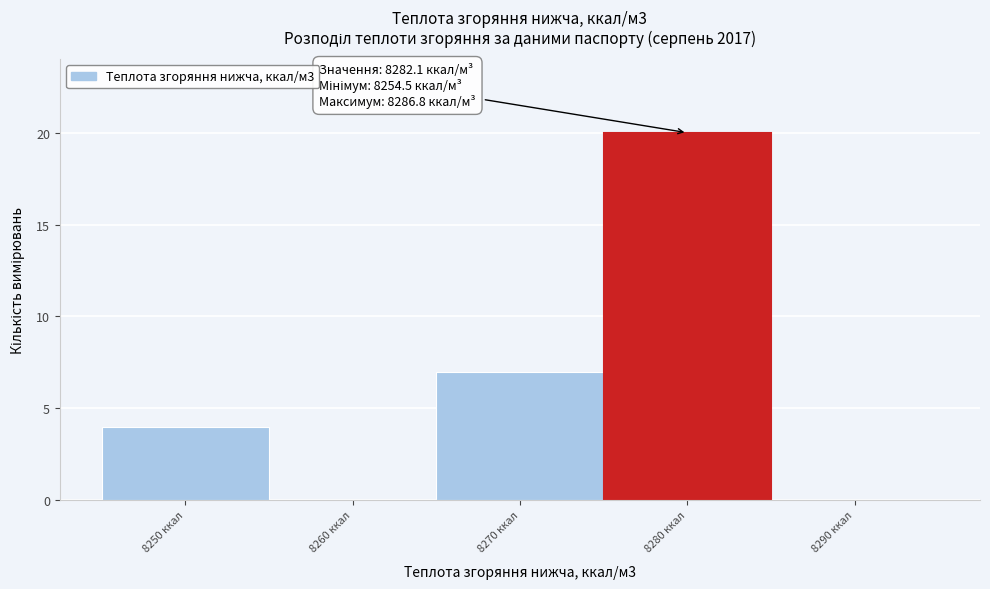

Reading left to right, list all the values displayed in this chart.

8250 ккал=4	8260 ккал=0	8270 ккал=7	8280 ккал=20	8290 ккал=0